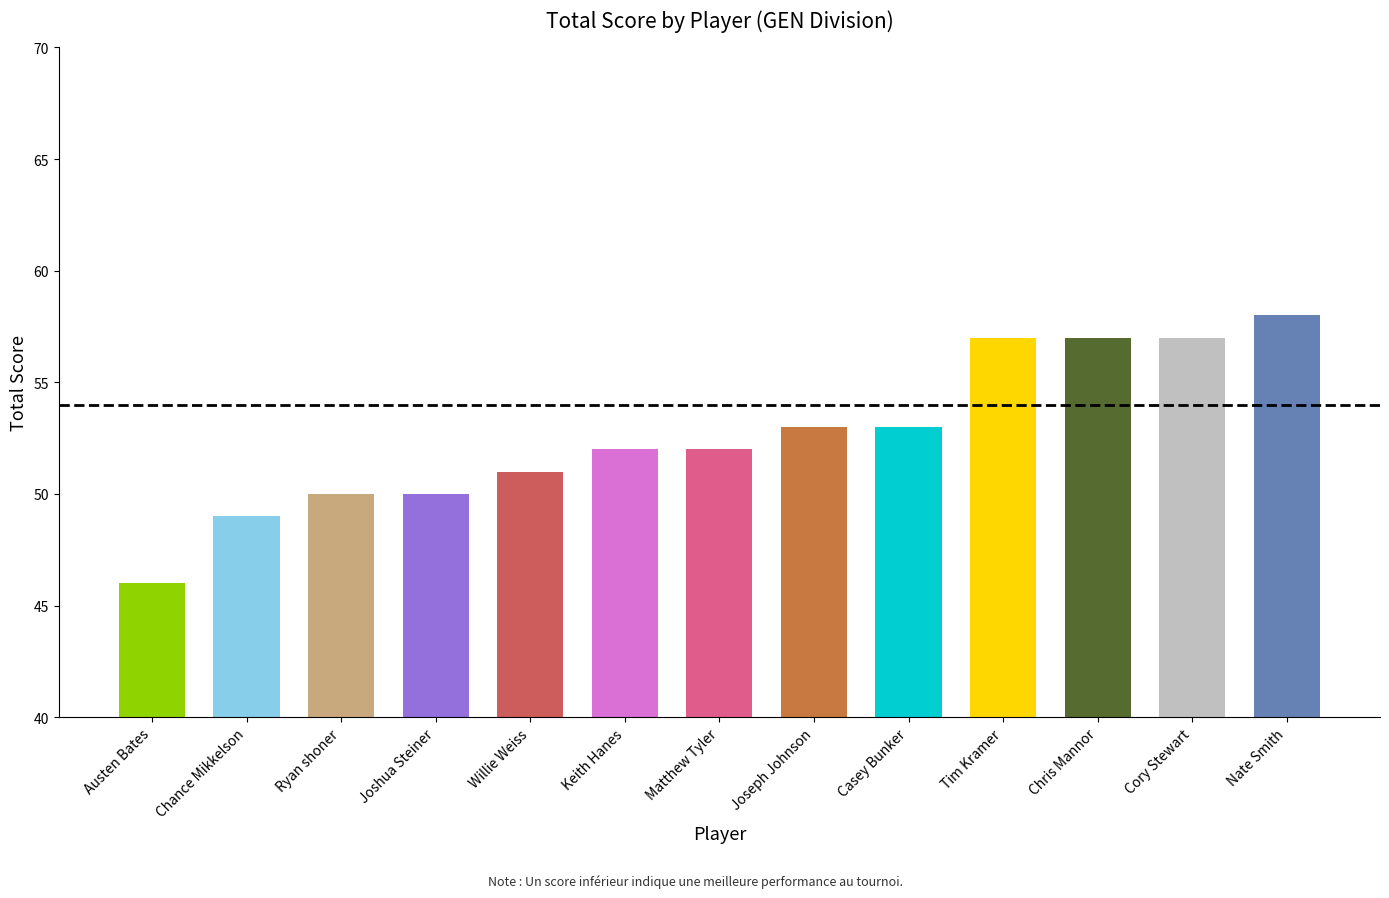

What is the average value?

53